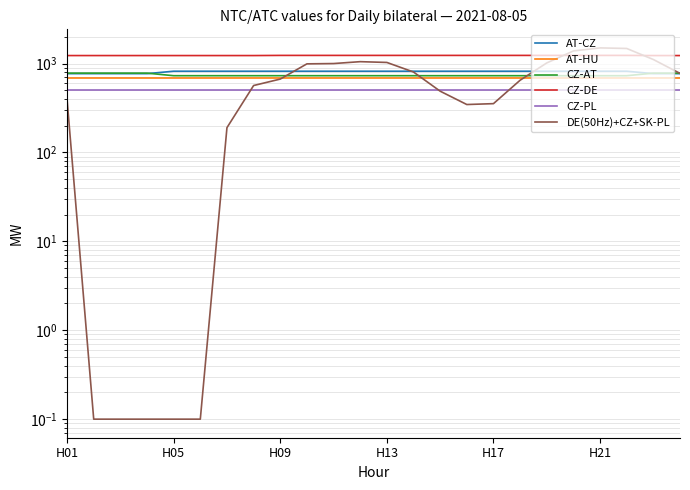

True or false: DE(50Hz)+CZ+SK-PL has a value of 0.1 at H05.

False